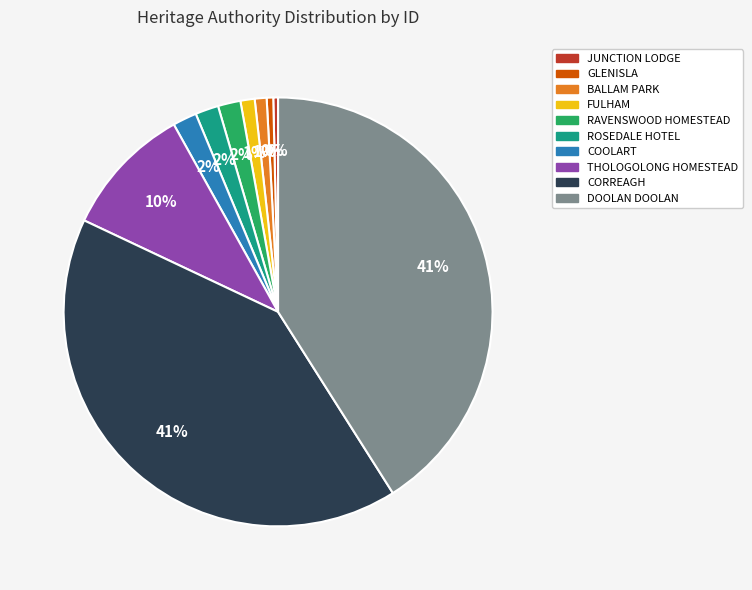

Is ROSEDALE HOTEL the majority of the pie?

No